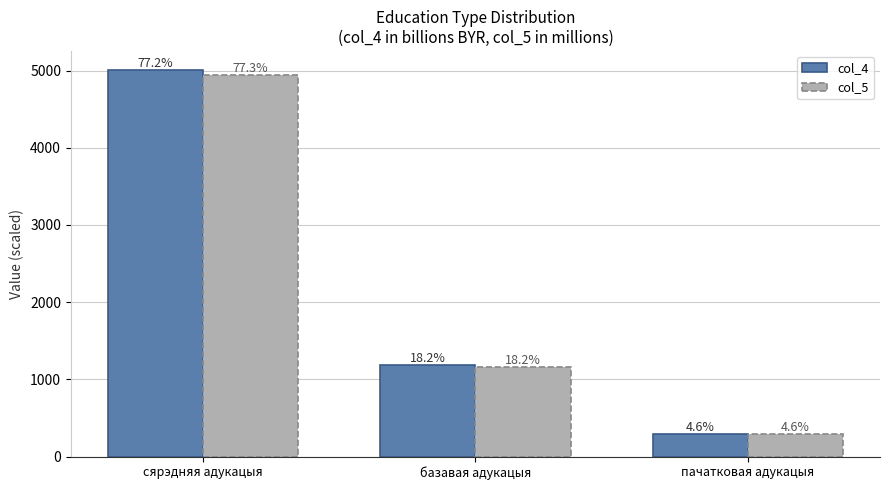

At which label does col_5 reach its minimum?

пачатковая адукацыя